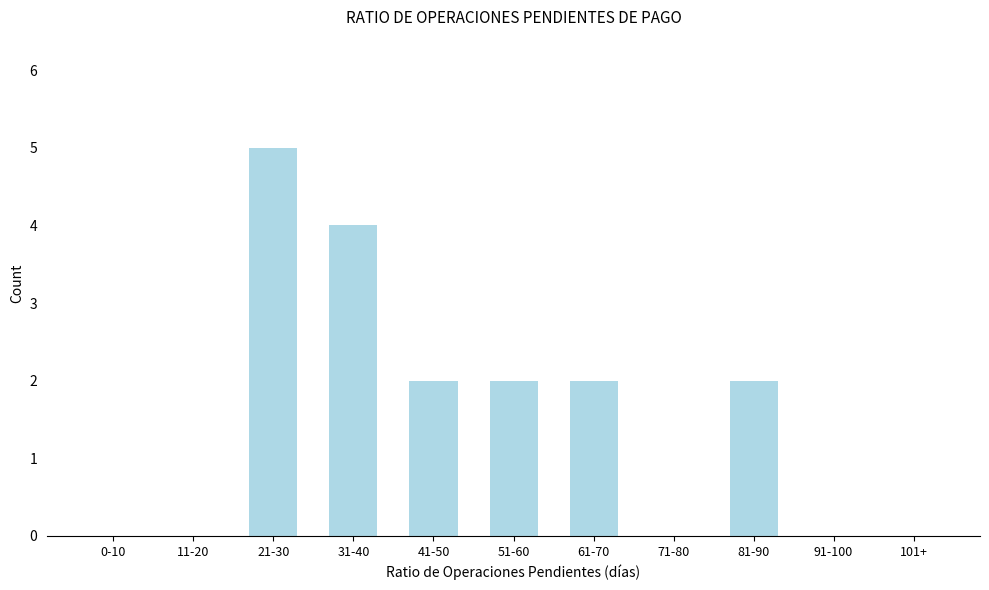

Reading left to right, list all the values displayed in this chart.

0-10=0	11-20=0	21-30=5	31-40=4	41-50=2	51-60=2	61-70=2	71-80=0	81-90=2	91-100=0	101+=0